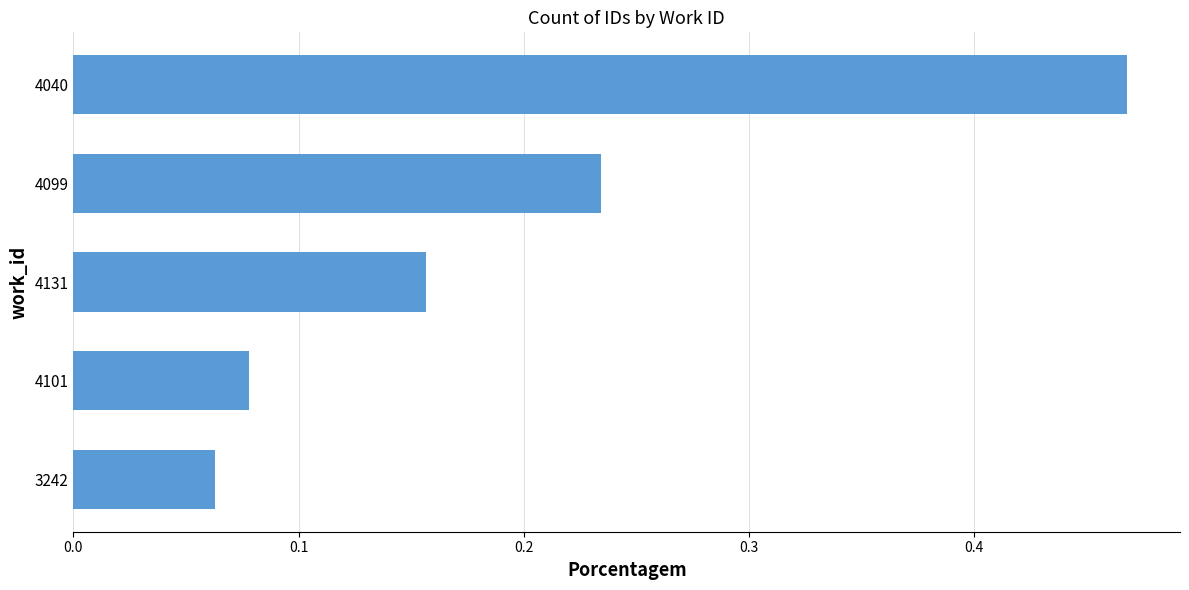

Where is the data nearest to the value 0?

3242